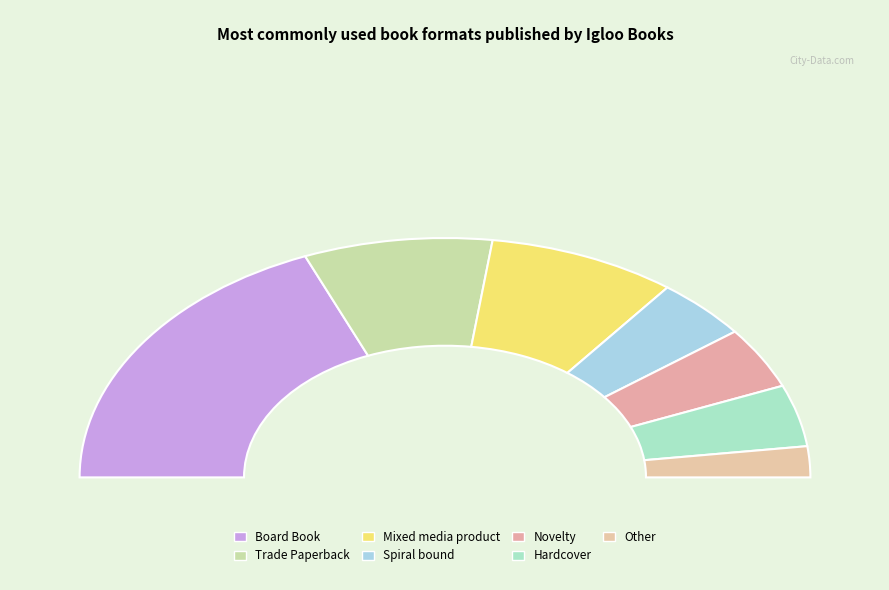

To the nearest percent, what is the difference between the Mixed media product and Other slice percentages?

12%